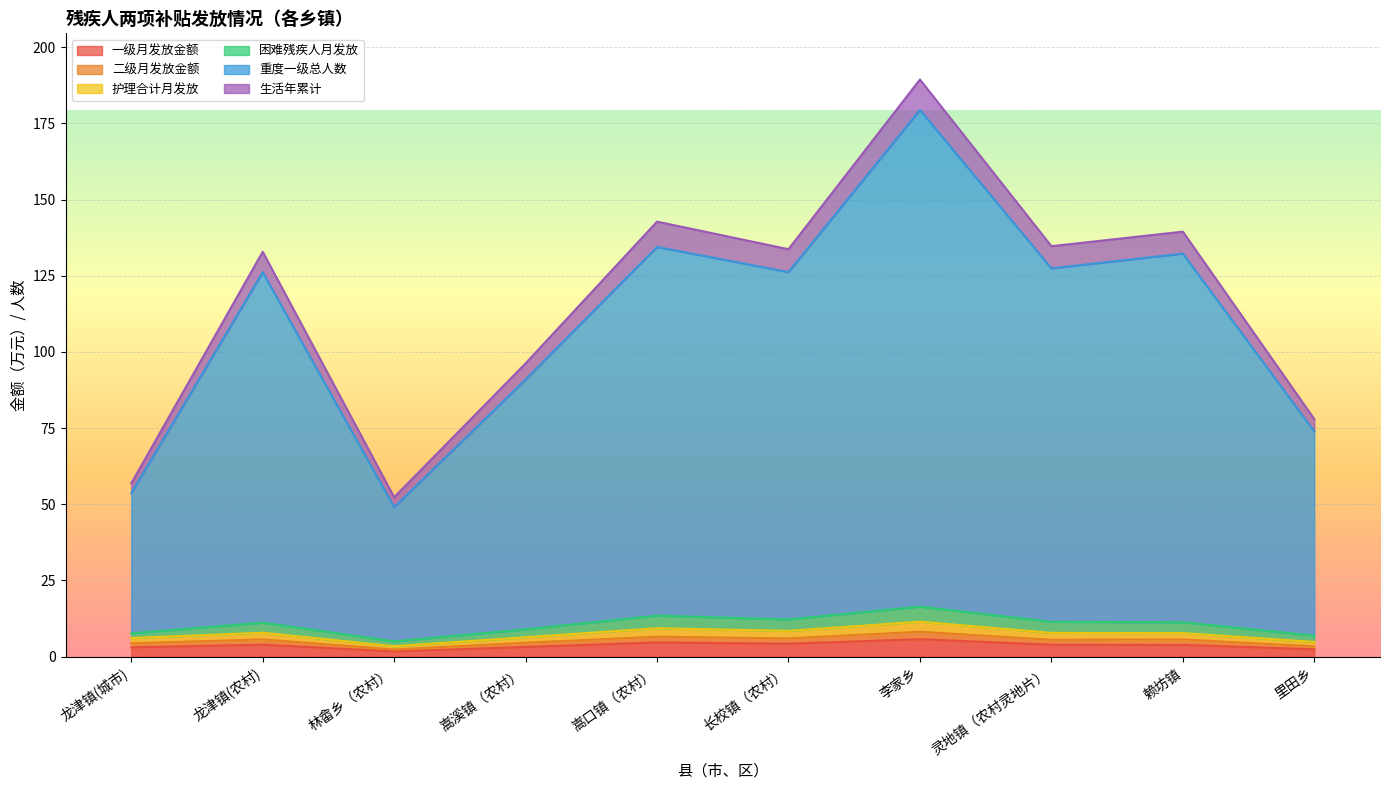

At which category is the sum across all series the highest?

李家乡